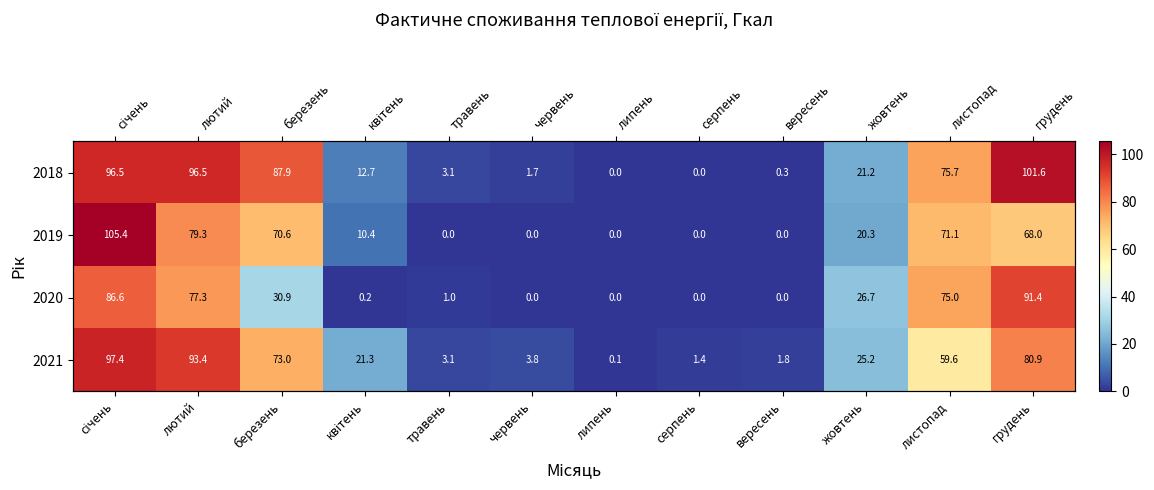

At which label does 2020 first exceed 26?

січень